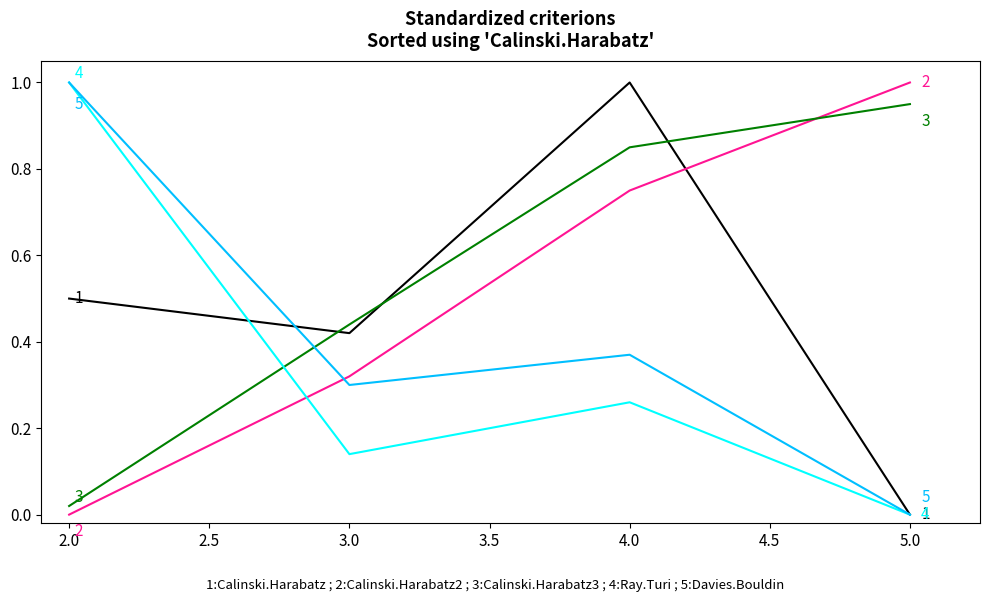

What is the maximum value shown in the chart?

1.0